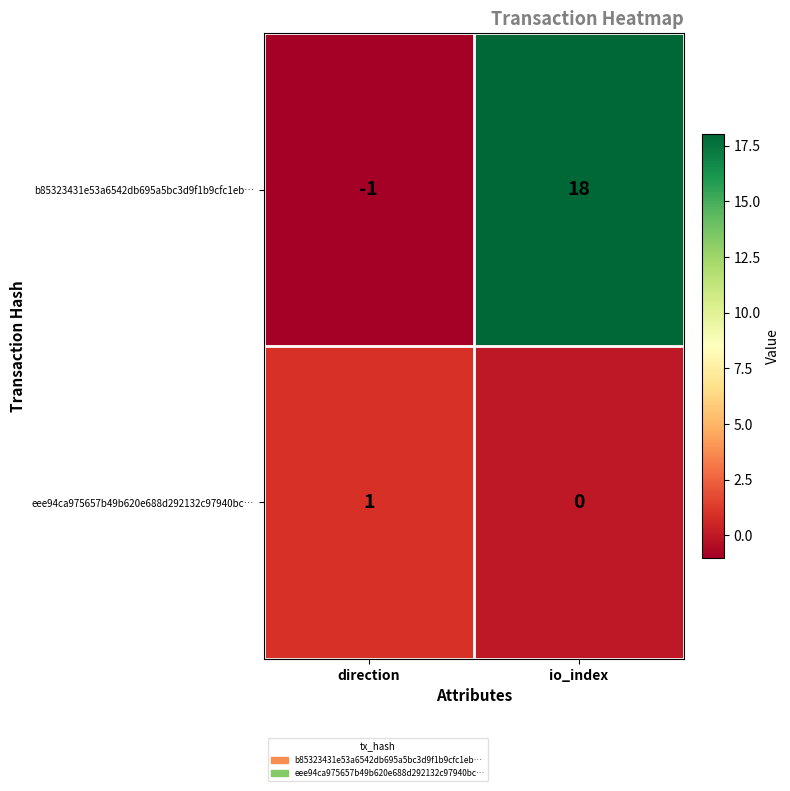

List the series in order of their overall mean, lowest first.

eee94ca975657b49b620e688d292132c97940bc…, b85323431e53a6542db695a5bc3d9f1b9cfc1eb…